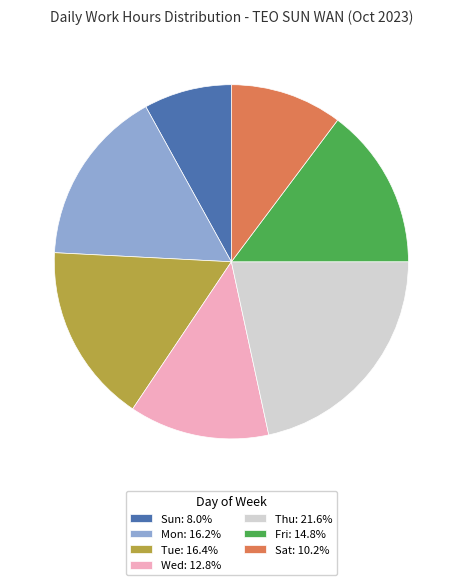

Approximately how many times larger is the value at Mon: 16.2% compared to Sun: 8.0%?

2.0